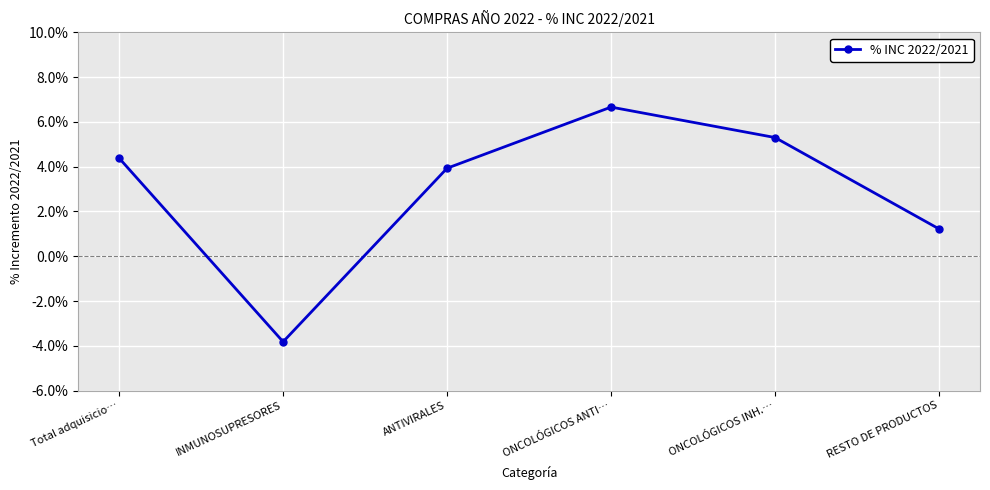

Where is the first local maximum?

ONCOLÓGICOS ANTI…